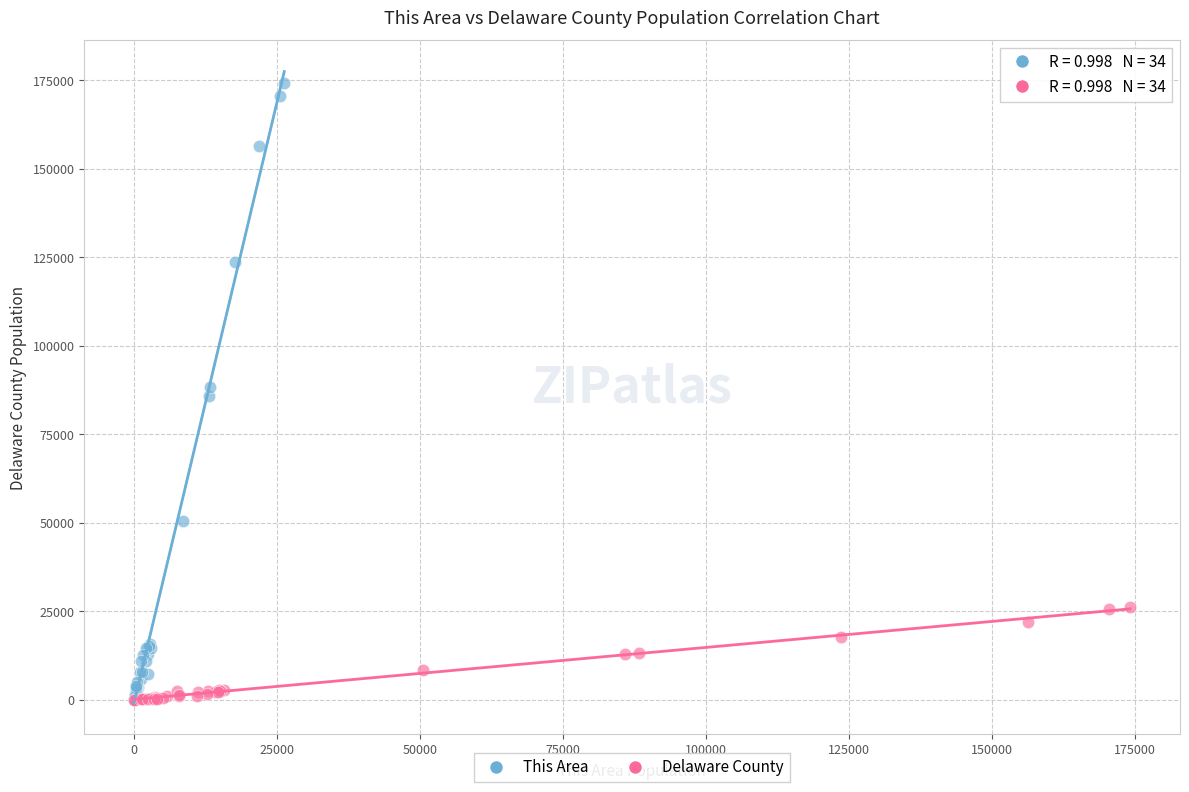

Which series has the widest spread of Y values?

This Area